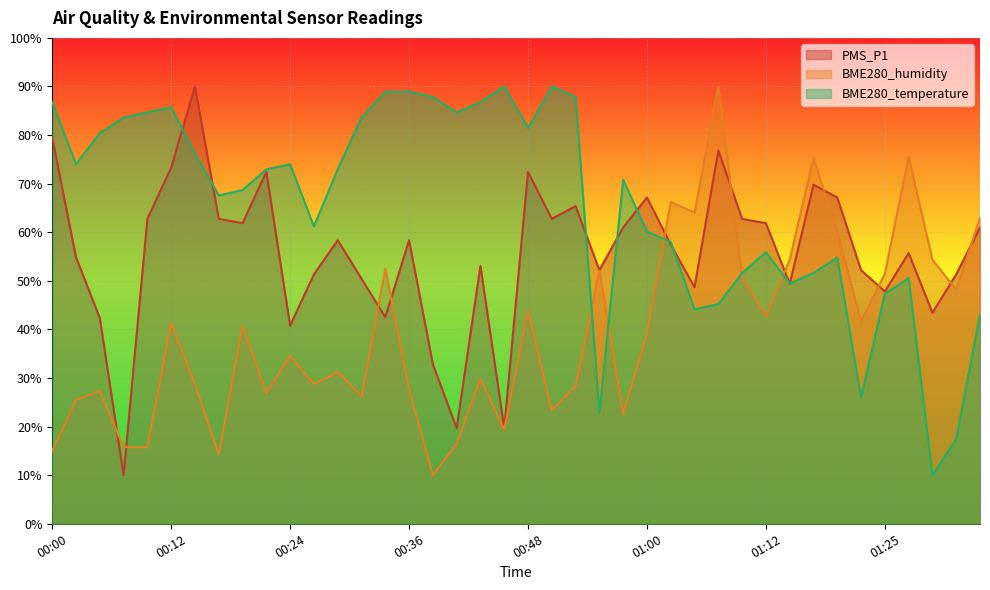

Which series changed the most between 00:53 and 01:03?

BME280_humidity